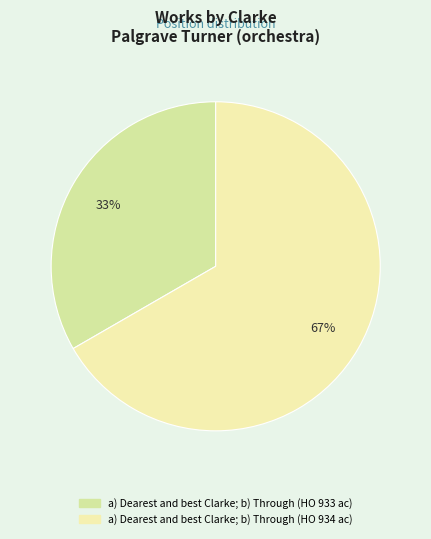

Which has a higher value, a) Dearest and best Clarke; b) Through (HO 934 ac) or a) Dearest and best Clarke; b) Through (HO 933 ac)?

a) Dearest and best Clarke; b) Through (HO 934 ac)